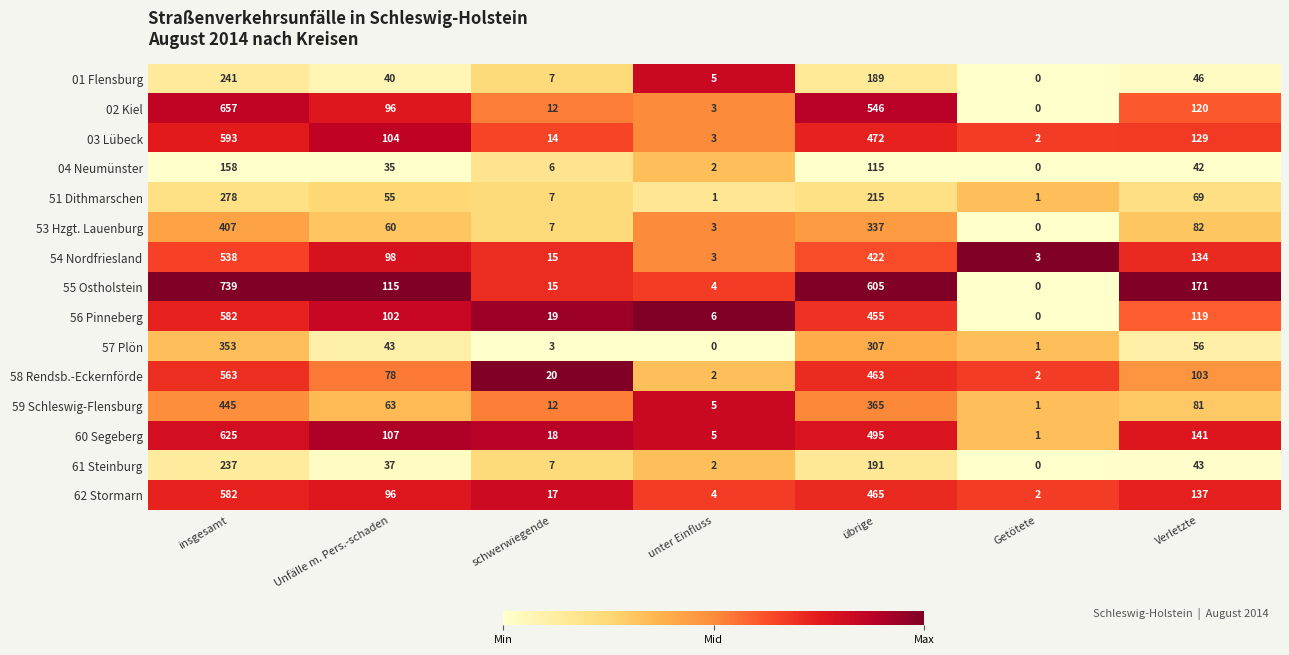

The 60 Segeberg series shows 1 at Getötete. True or false?

True